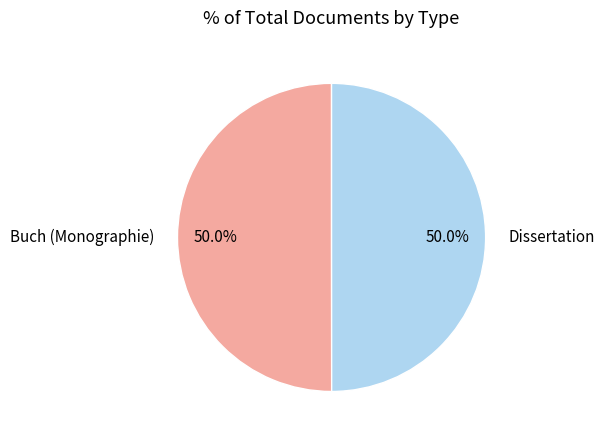

What portion of the pie excludes Buch (Monographie)?

50.0%